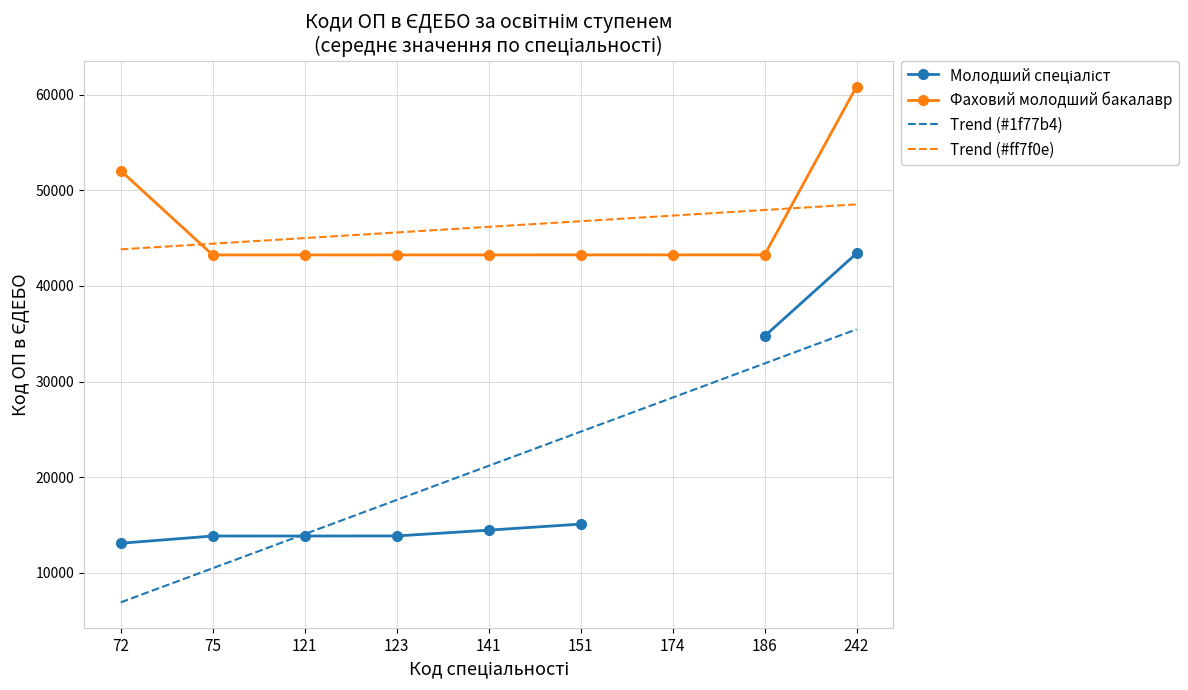

Where is the first local minimum for Фаховий молодший бакалавр?

75